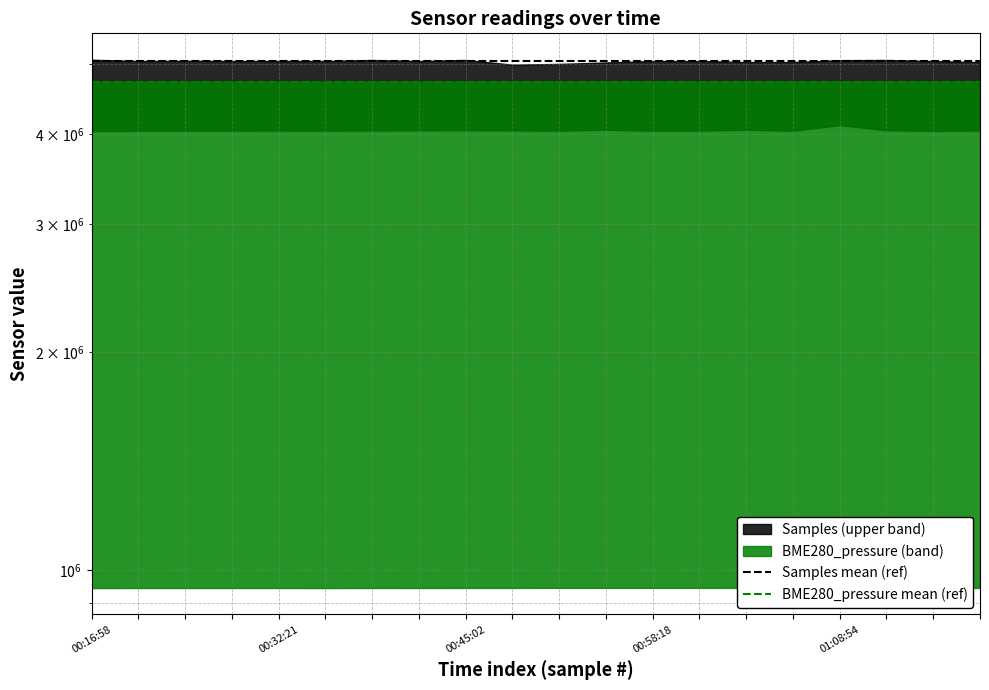

True or false: BME280_pressure mean (ref) has a value of 4719275.8 at 00:16:58.

True